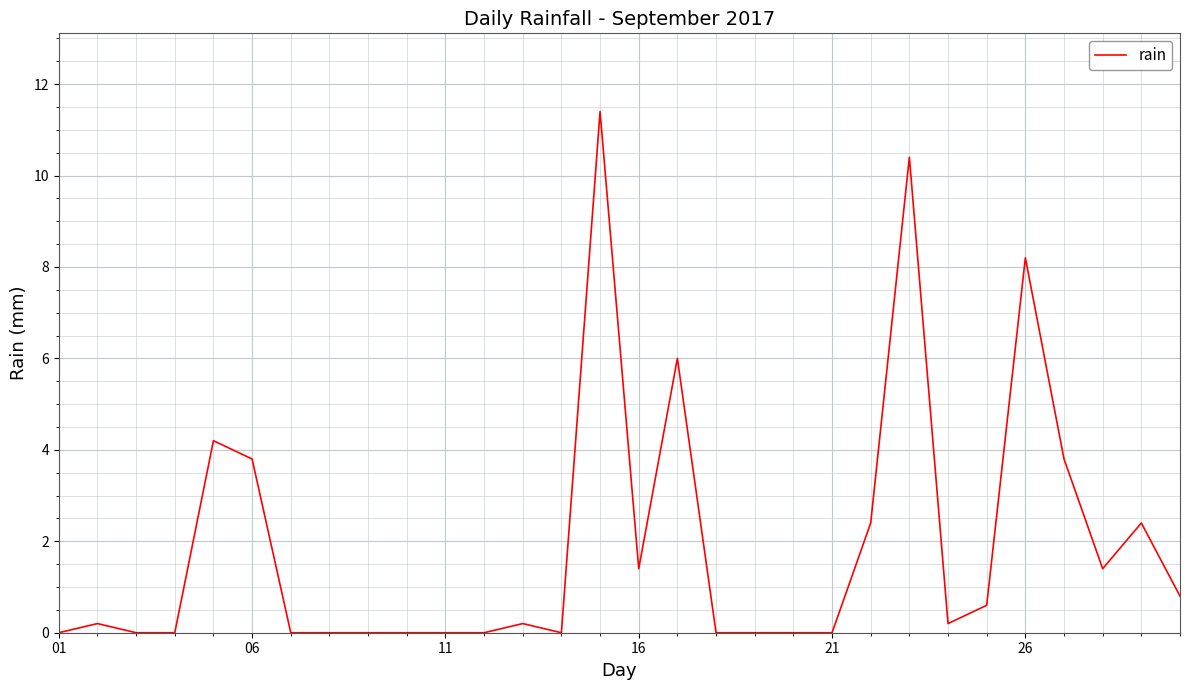

What is the greatest value displayed?

11.4